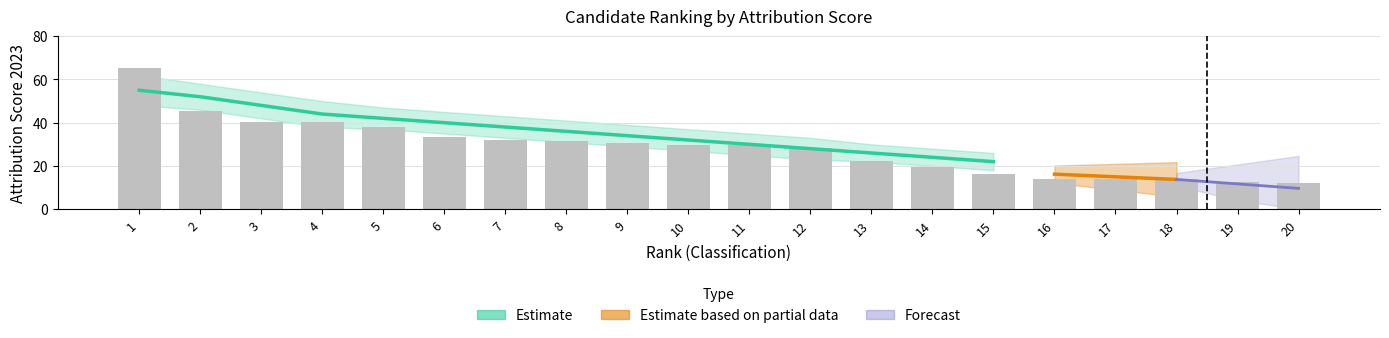

Count the number of categories in the chart.

20